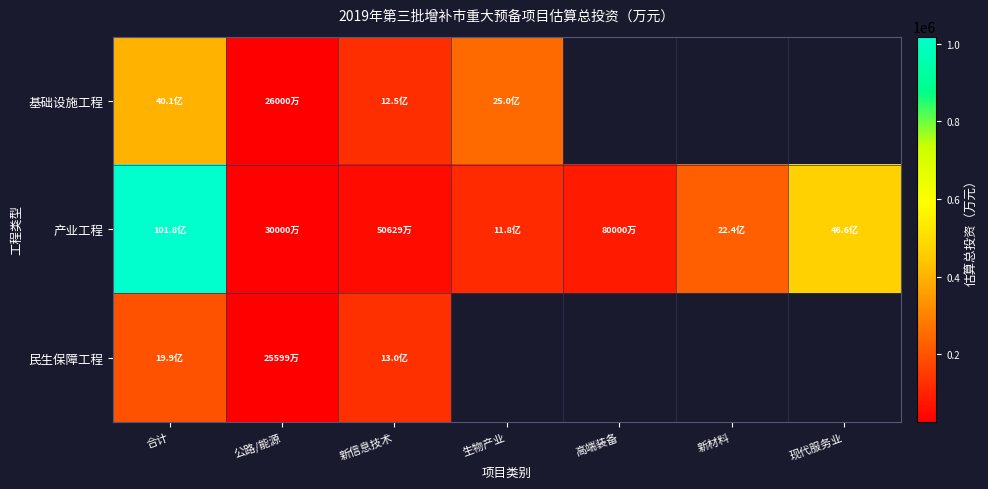

Which has a higher value, 现代服务业 or 公路/能源?

公路/能源